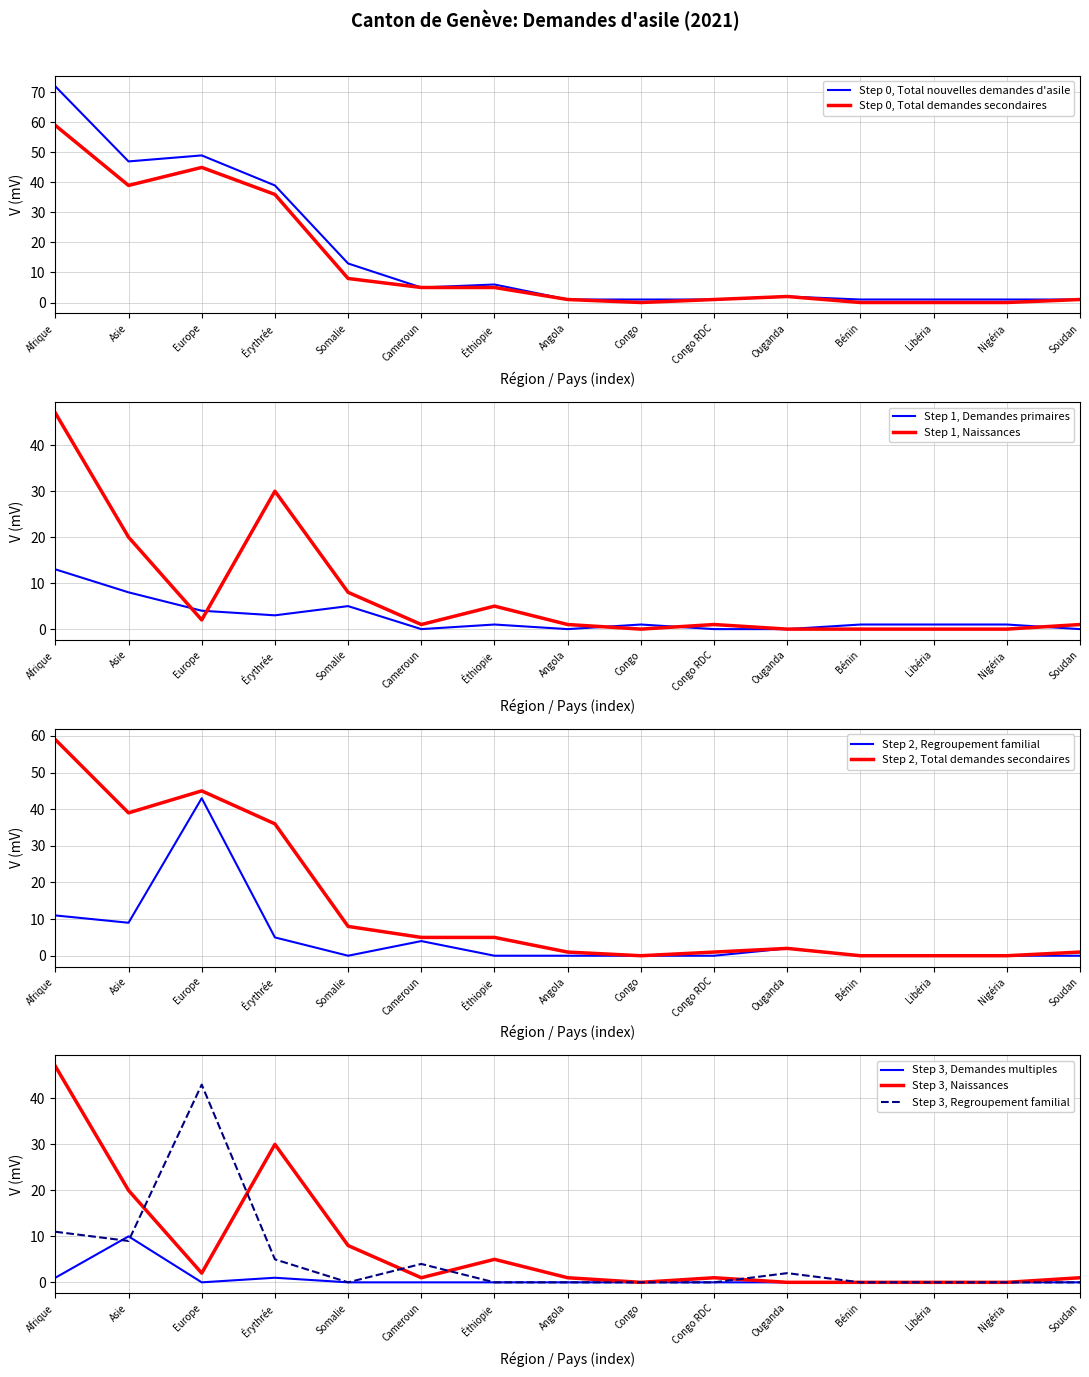

Is it true that Demandes multiples equals 10 at Asie?

True